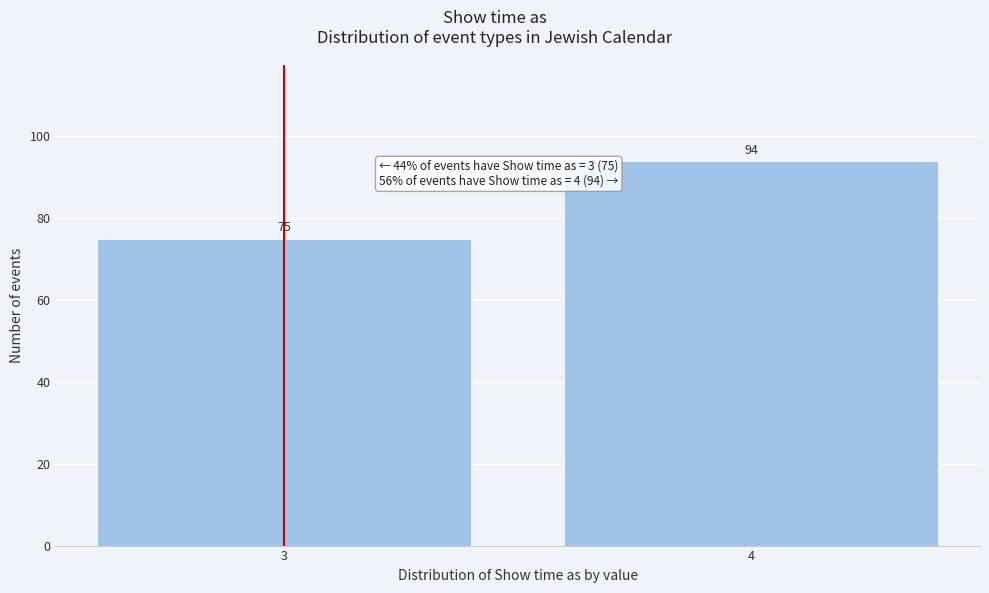

Reading left to right, transcribe all the data shown in this chart.

3=75	4=94